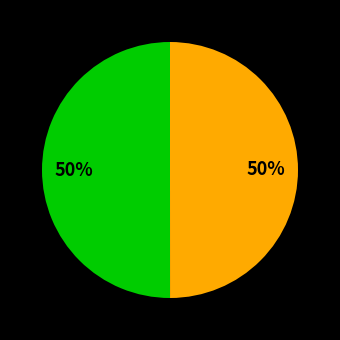

To the nearest percent, what is the average slice percentage?

50%